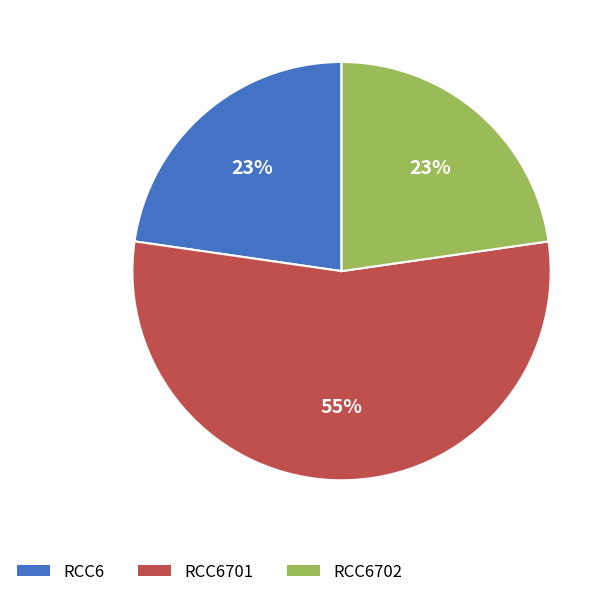

To the nearest percent, what is the difference between the largest and smallest slice percentages?

32%